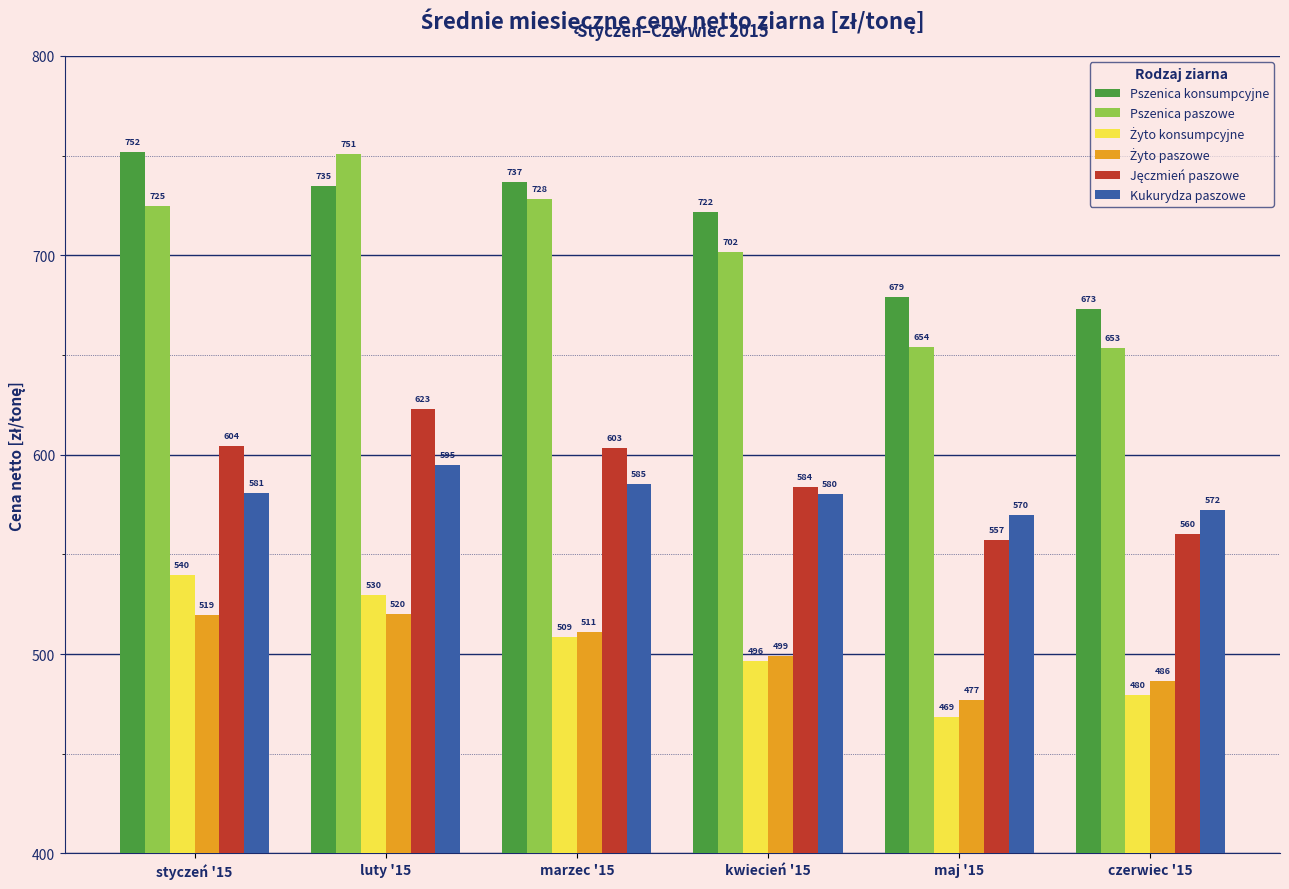

How many values in the Kukurydza paszowe series exceed 580?

4